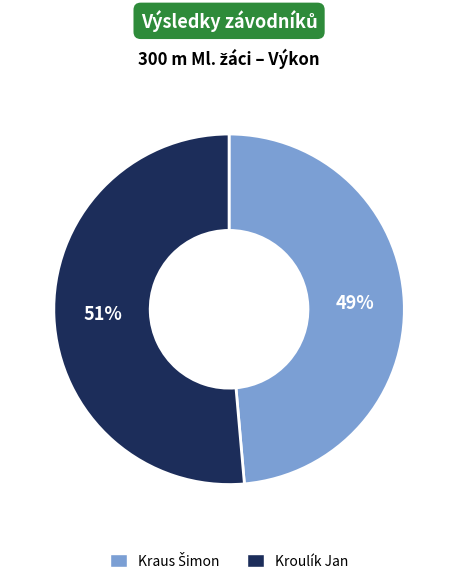

To the nearest percent, what portion does Kroulík Jan represent?

51%